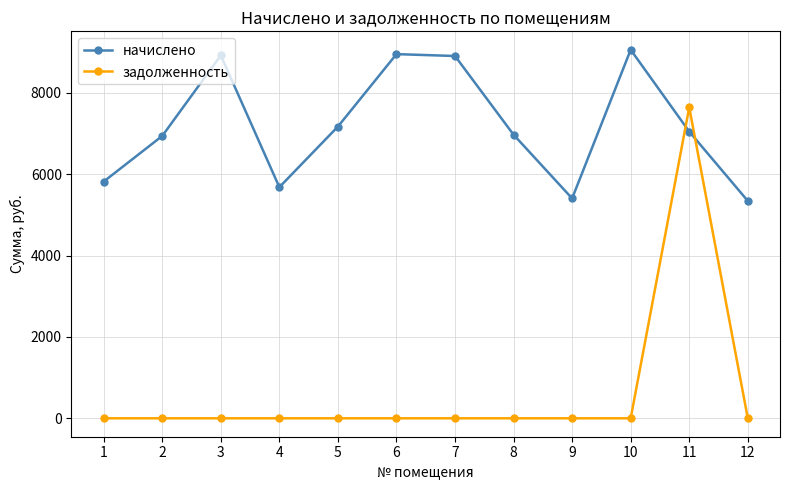

Rank the series by their average value, from lowest to highest.

задолженность, начислено